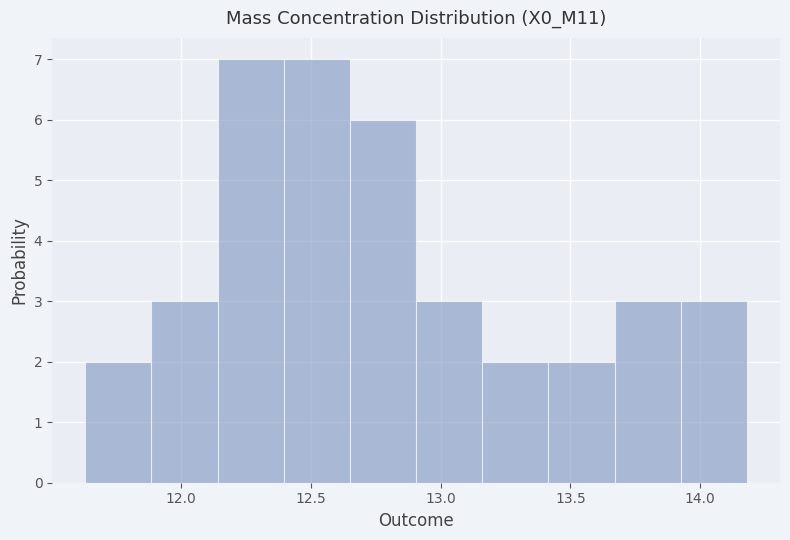

Reading left to right, transcribe this chart: for each bar, give the range it covers on the x-axis and its height. Neither the bar edges nor the heights are printed on the chart, so give them approximately, as read against the axes.

11.630 to 11.885: 2
11.885 to 12.140: 3
12.140 to 12.395: 7
12.395 to 12.650: 7
12.650 to 12.905: 6
12.905 to 13.160: 3
13.160 to 13.415: 2
13.415 to 13.670: 2
13.670 to 13.925: 3
13.925 to 14.180: 3